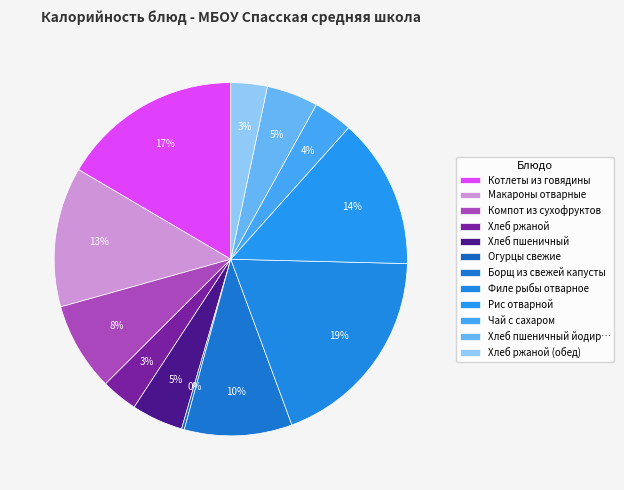

To the nearest percent, what portion does Хлеб пшеничный represent?

5%